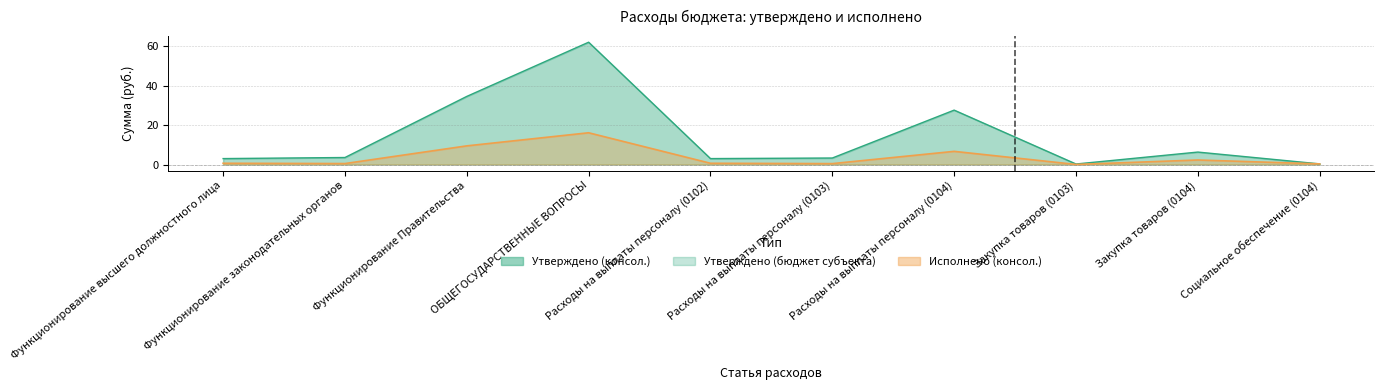

What is the label of the 5th point from the right?

Расходы на выплаты персоналу (0103)